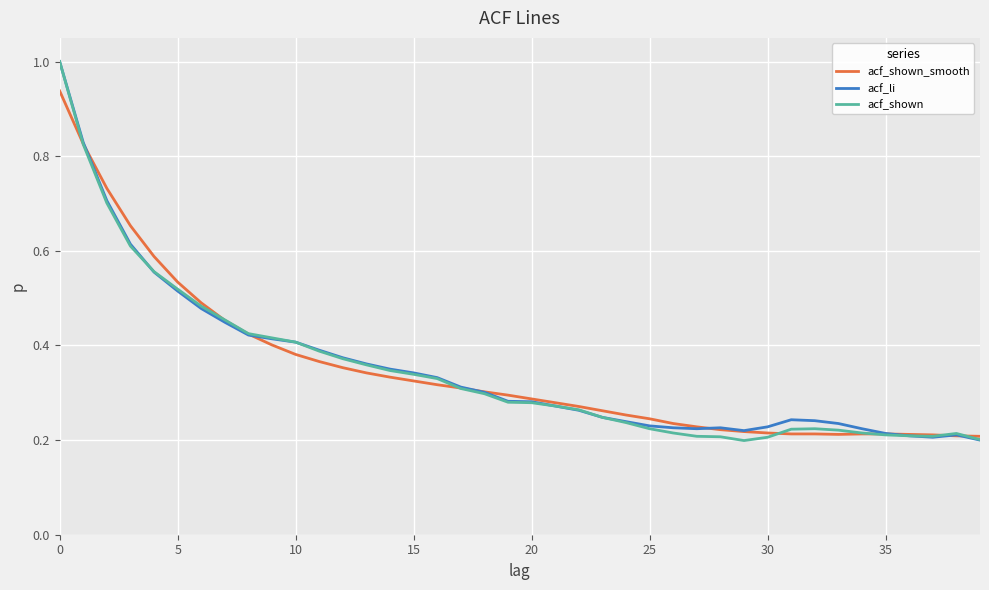

What is the maximum value shown in the chart?

1.0